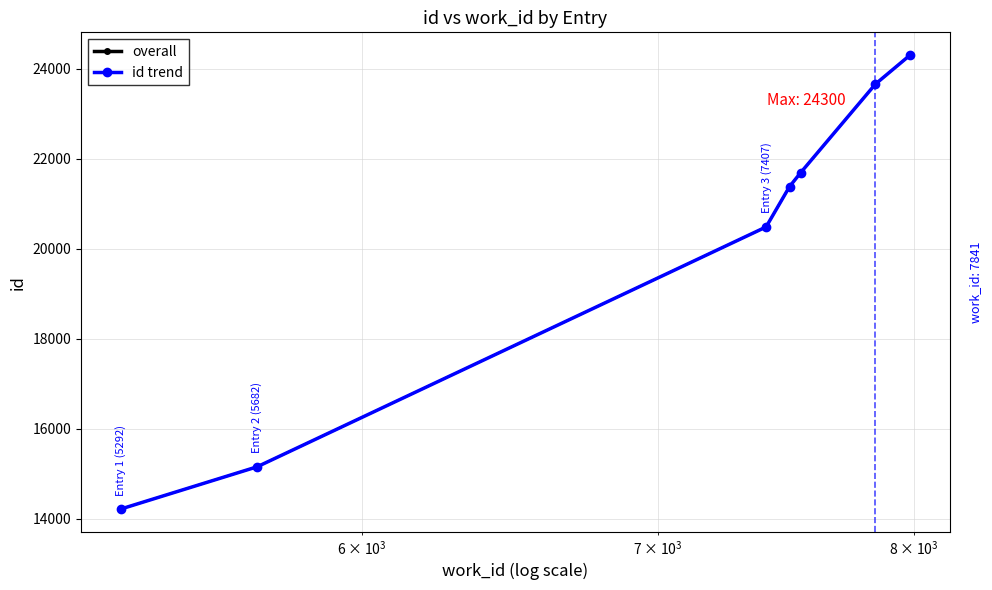

Is this an area chart (filled region under the line)?

No